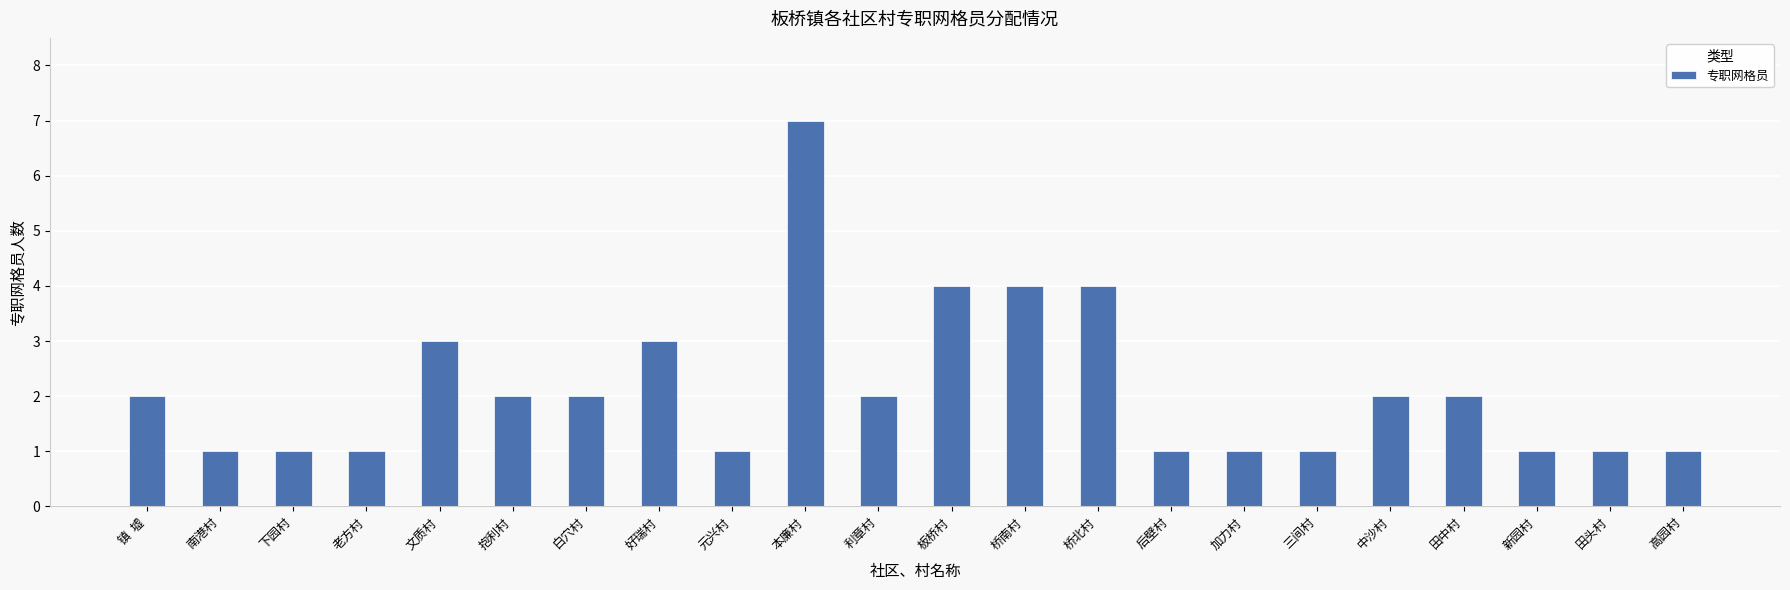

Read the value at 本廉村.

7